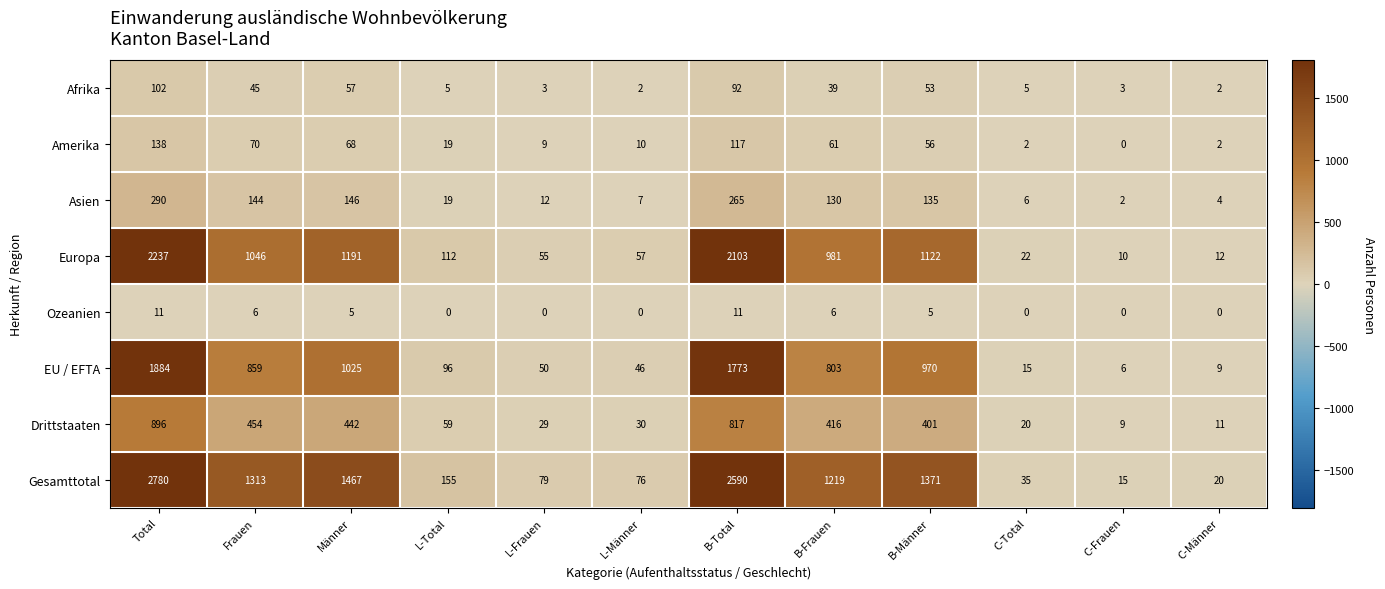

Rank the series by their maximum value, from lowest to highest.

Ozeanien, Afrika, Amerika, Asien, Drittstaaten, EU / EFTA, Europa, Gesamttotal